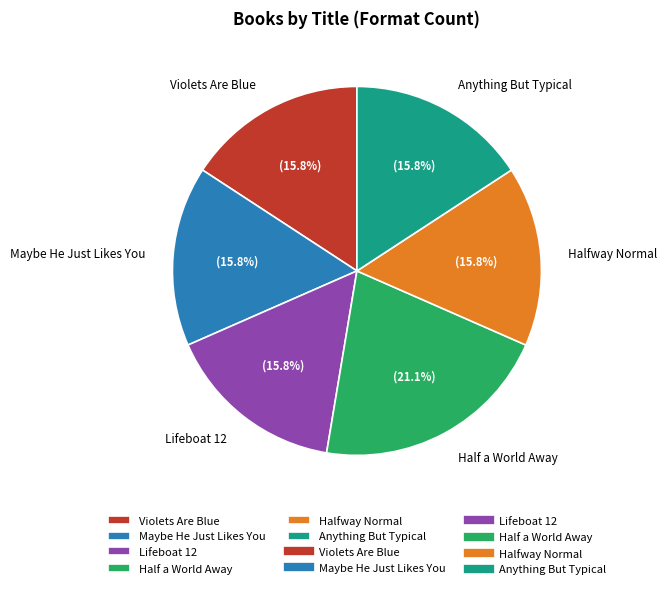

Is it true that Half a World Away is 21% of the pie?

True